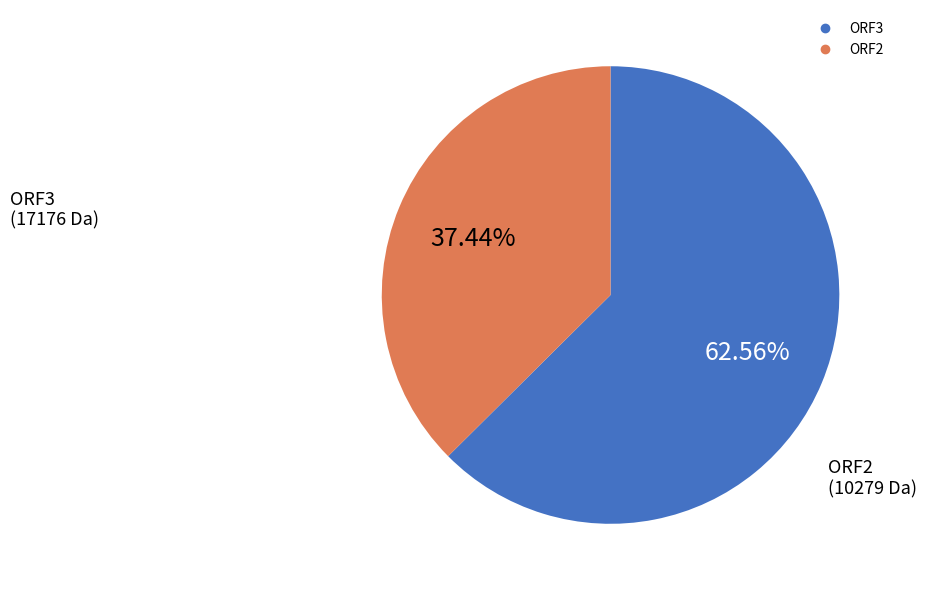

Does ORF2 represent more than half of the total?

No